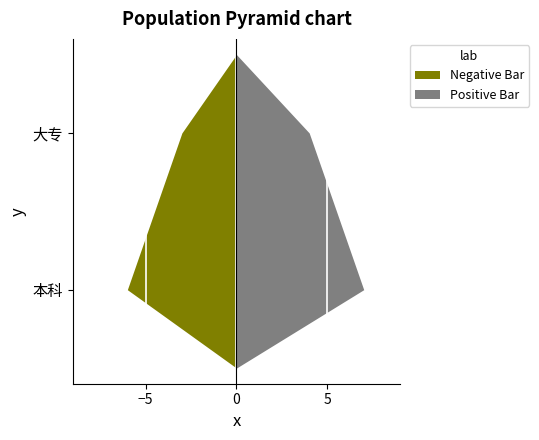

Does the chart contain stacked bars?

No